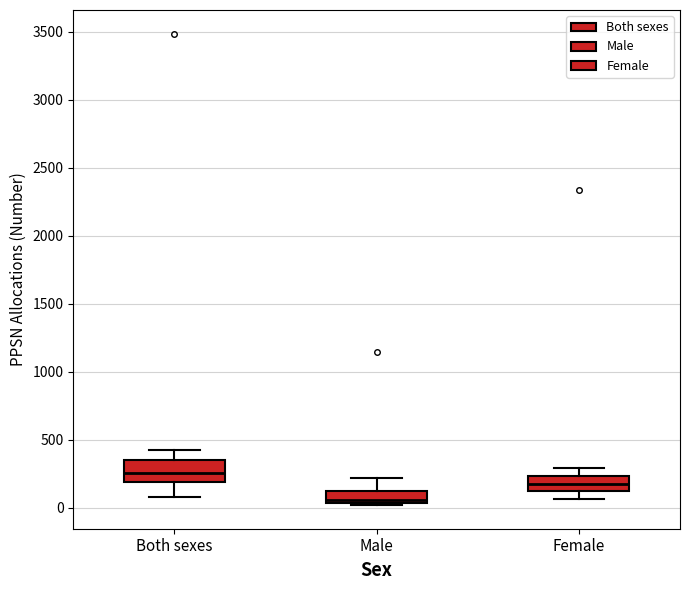

Which box has the lowest median line?

Male